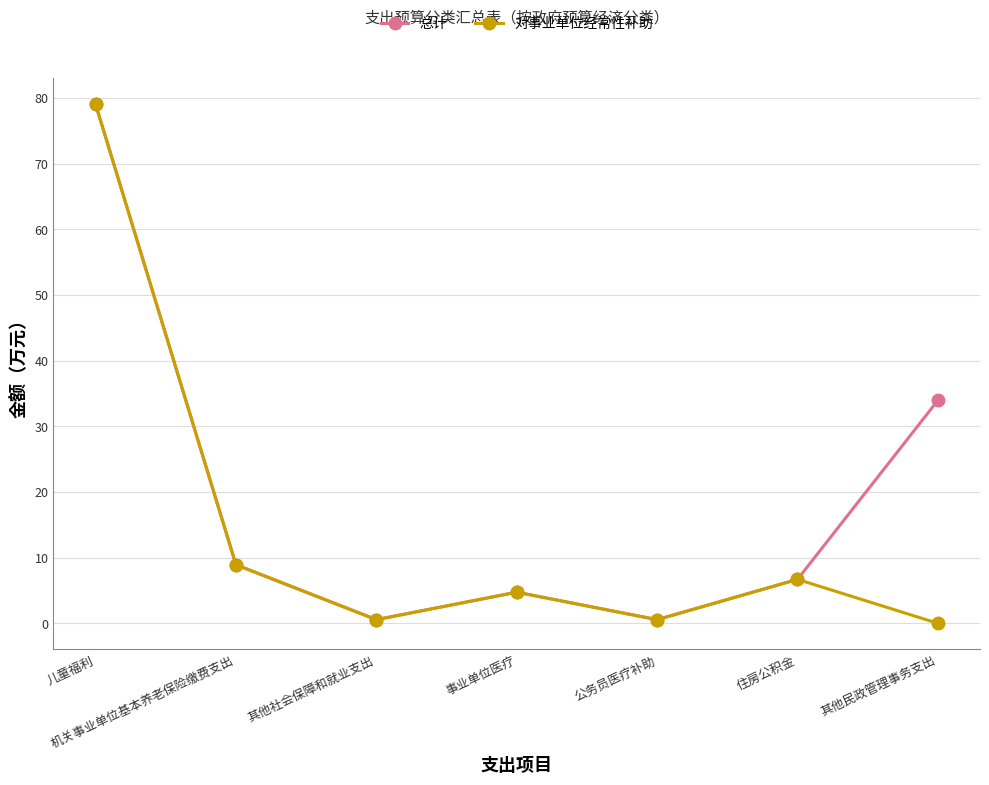

What position from the left is 机关事业单位基本养老保险缴费支出?

2